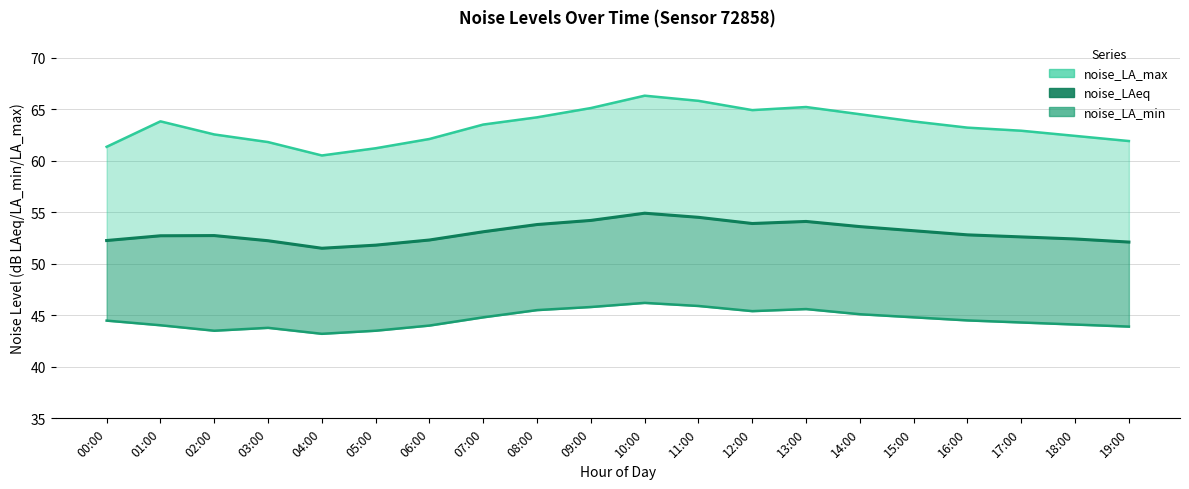

The value of noise_LA_min at 17:00 is 65.0. True or false?

False